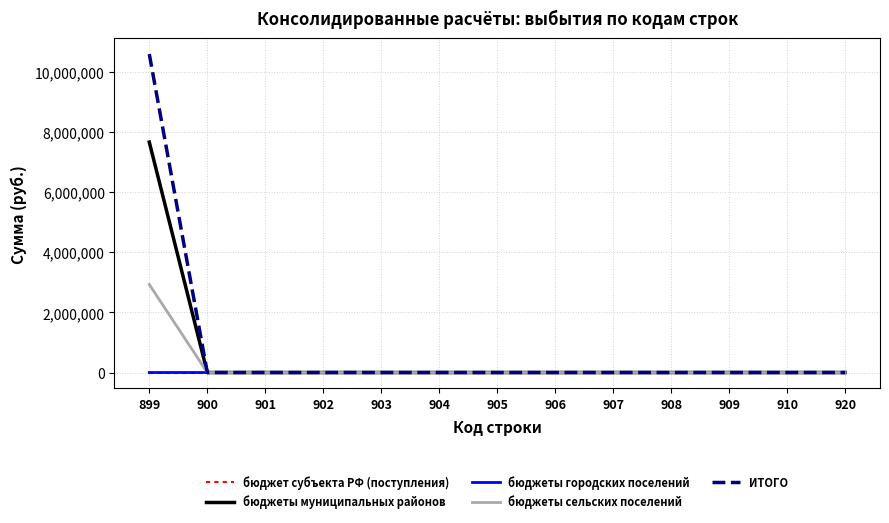

Which series has the widest spread of values?

ИТОГО